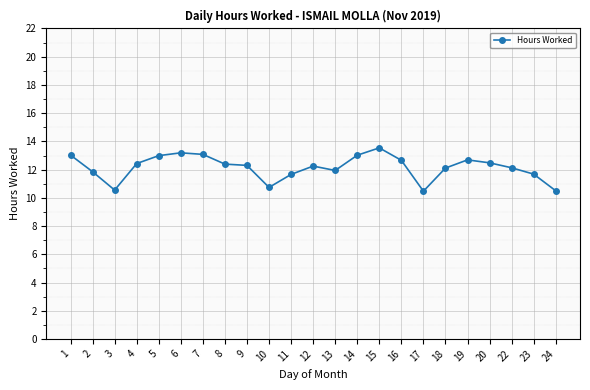

What value does the data have at 1?

13.0